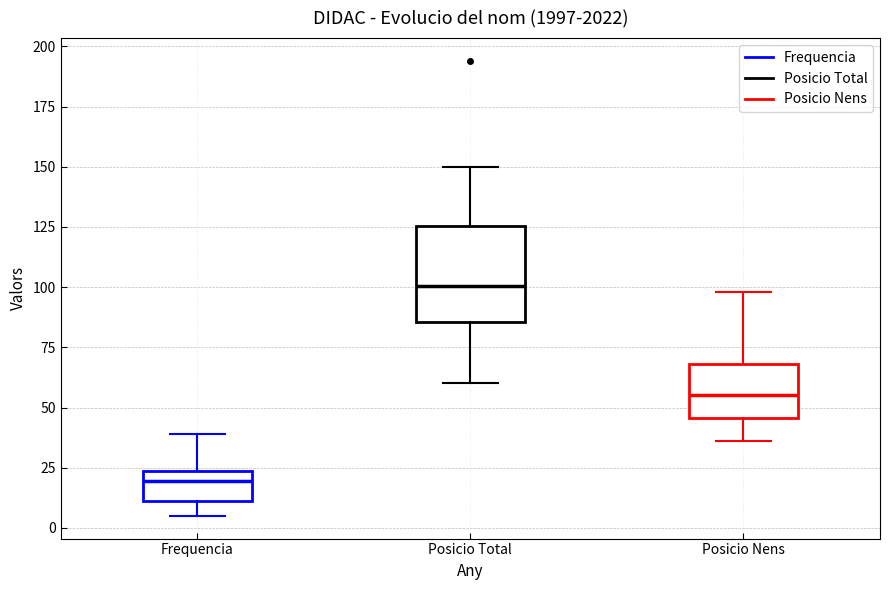

Which box's median line is the highest?

Posicio Total